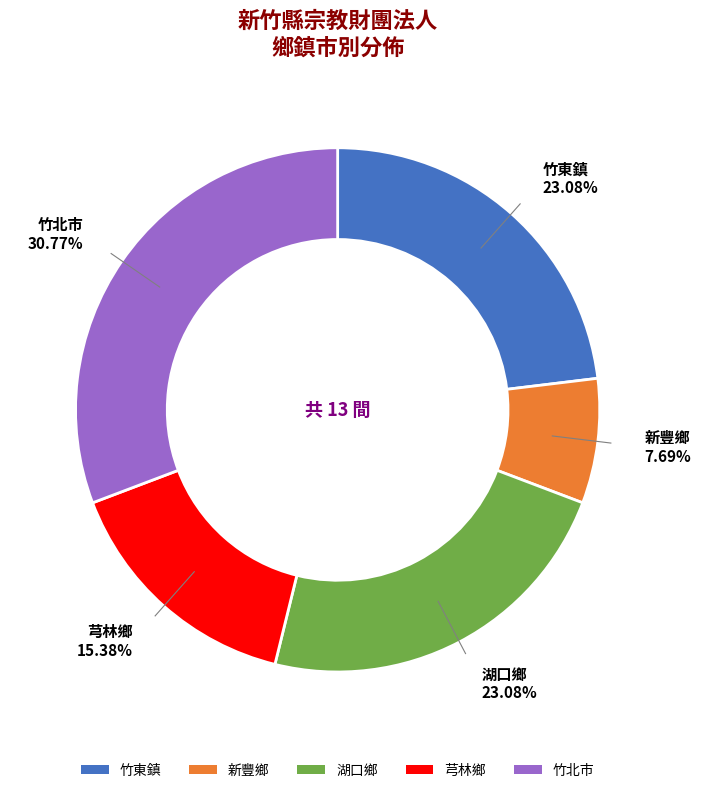

What is the smallest slice in the pie chart?

新豐鄉